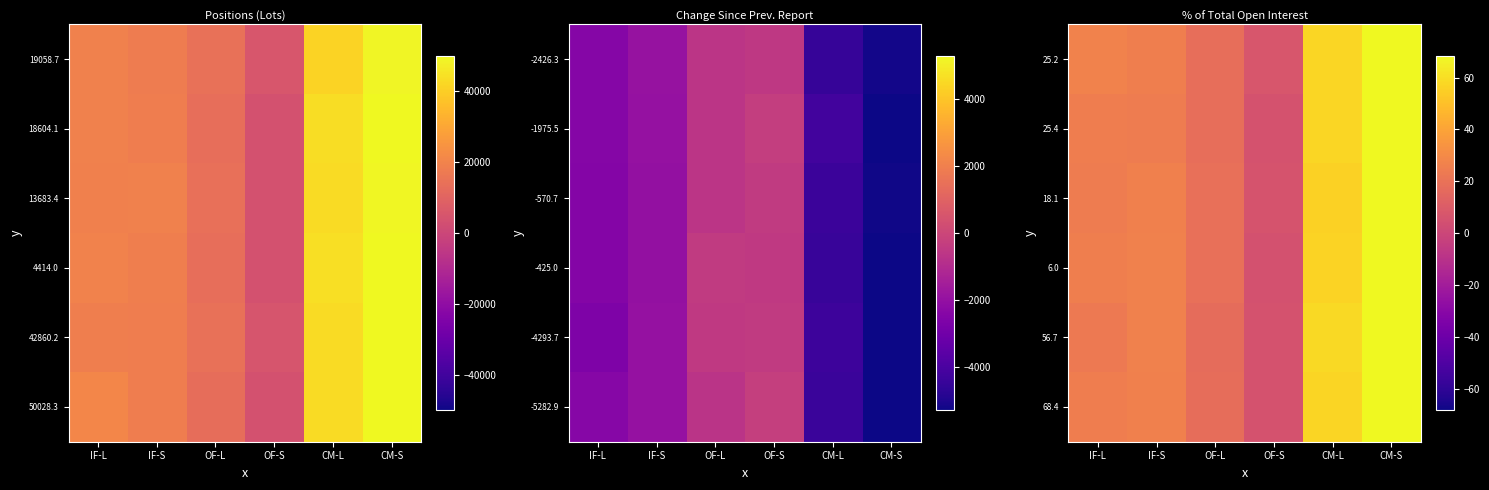

The 25.4 series shows 68.6 at CM-S. True or false?

True